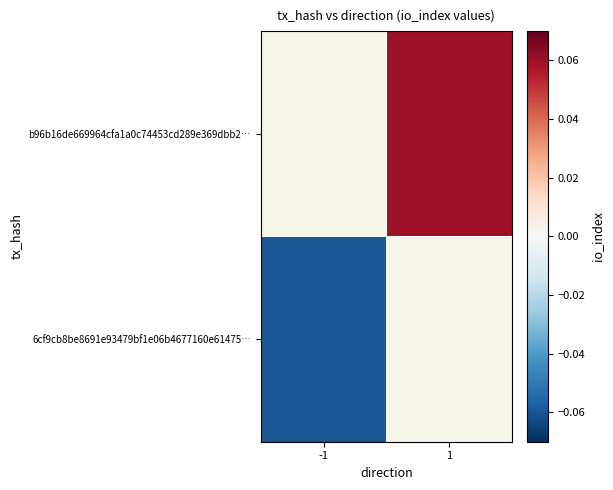

At 1, list the series in order from largest to smallest.

6cf9cb8be8691e93479bf1e06b4677160e61475…, b96b16de669964cfa1a0c74453cd289e369dbb2…